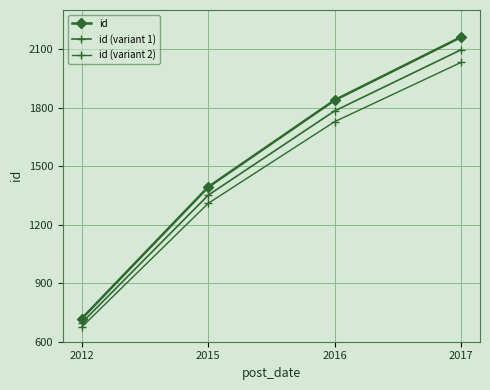

Where does the id series first go above 1838?

2017